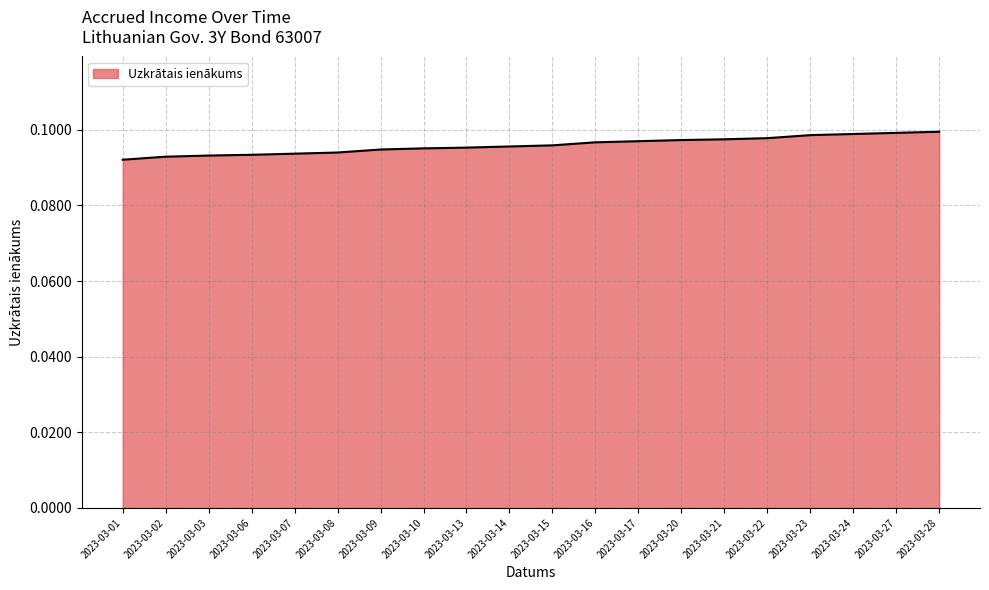

The value at 2023-03-07 is 0.1. True or false?

True